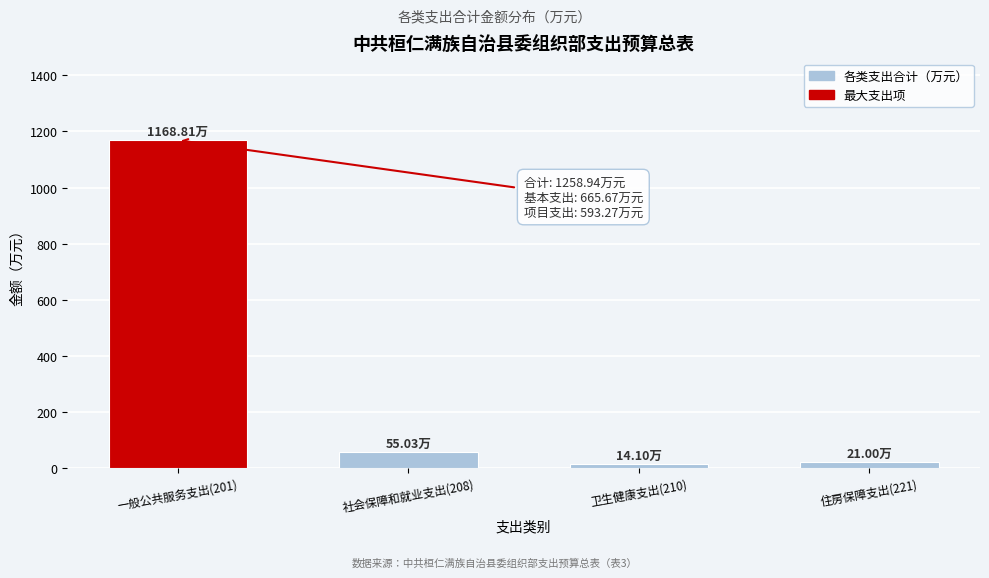

What is the difference between the maximum and minimum values?

1154.7